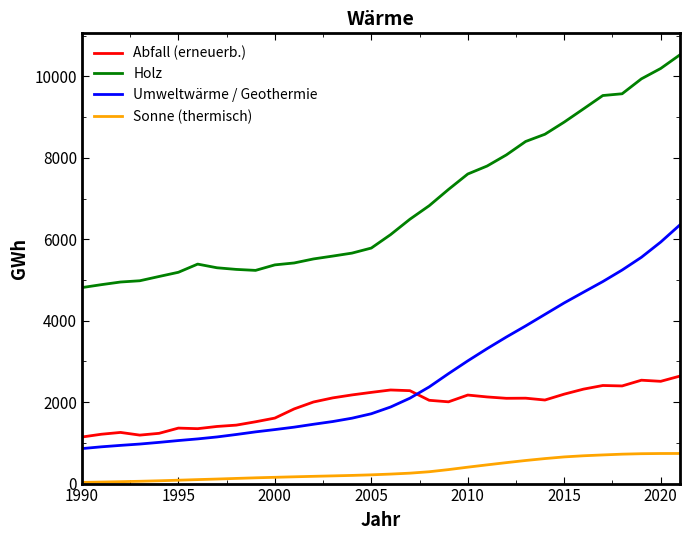

List the series in order of their peak value, lowest first.

Sonne (thermisch), Abfall (erneuerb.), Umweltwärme / Geothermie, Holz